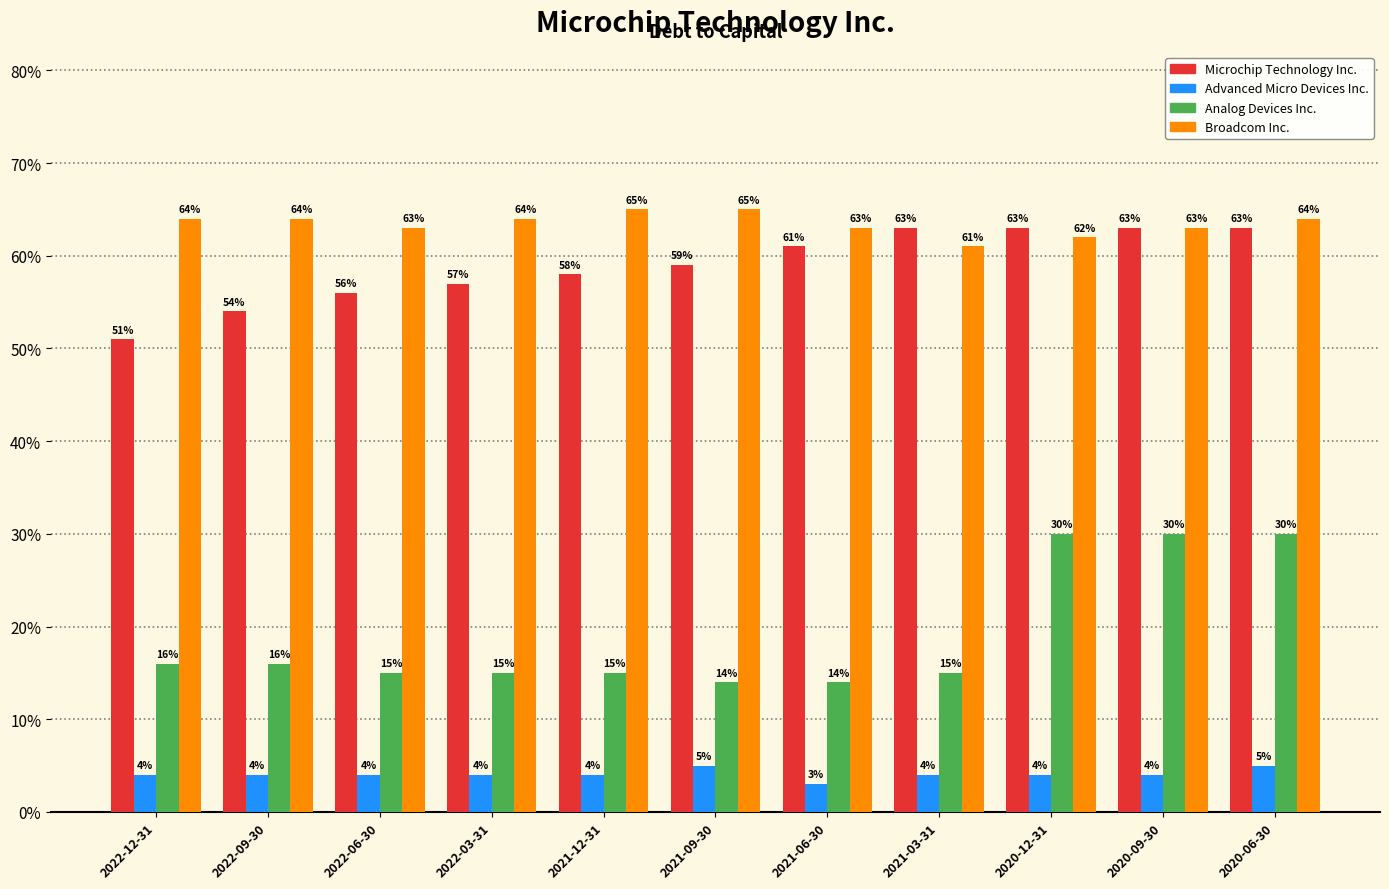

Rank the series by their maximum value, from highest to lowest.

Broadcom Inc., Microchip Technology Inc., Analog Devices Inc., Advanced Micro Devices Inc.